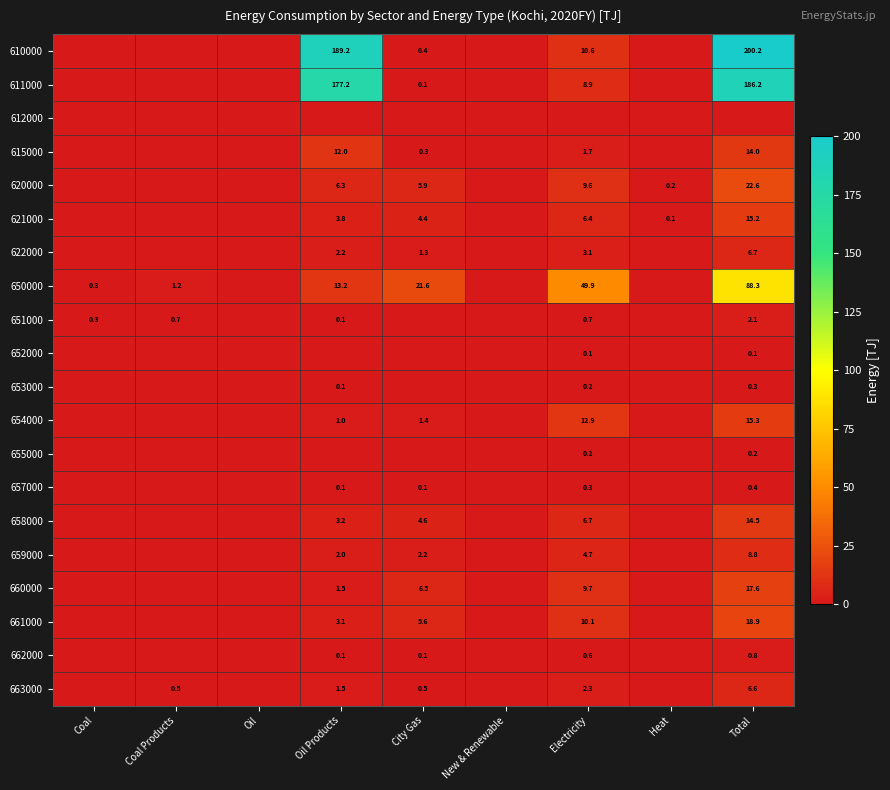

True or false: 615000 has a value of 1.7 at Electricity.

True